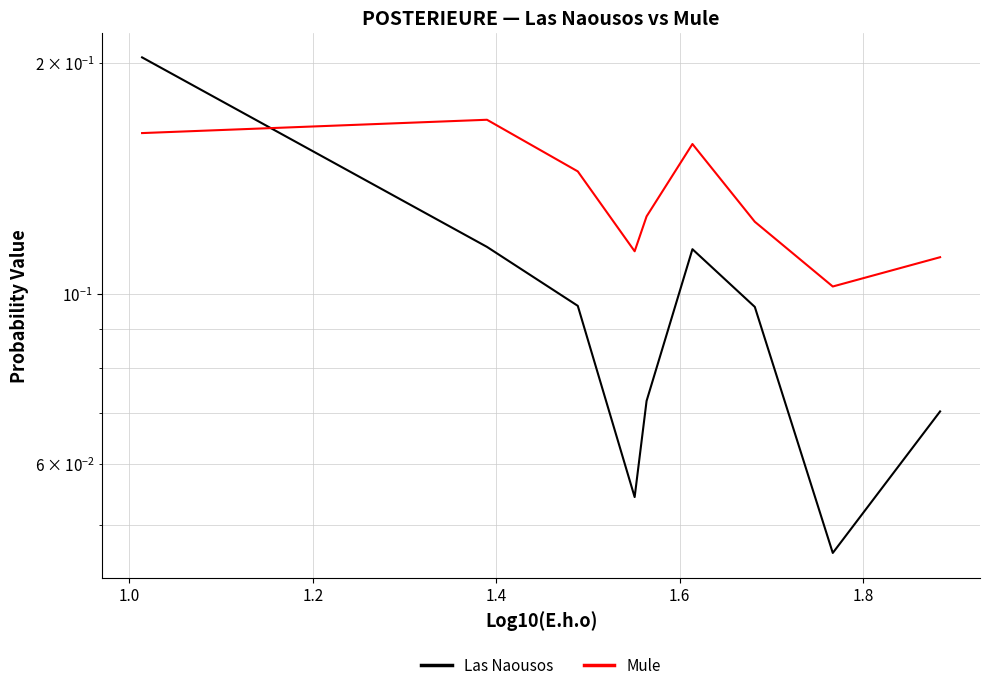

What is the sum of all Las Naousos values?

0.9